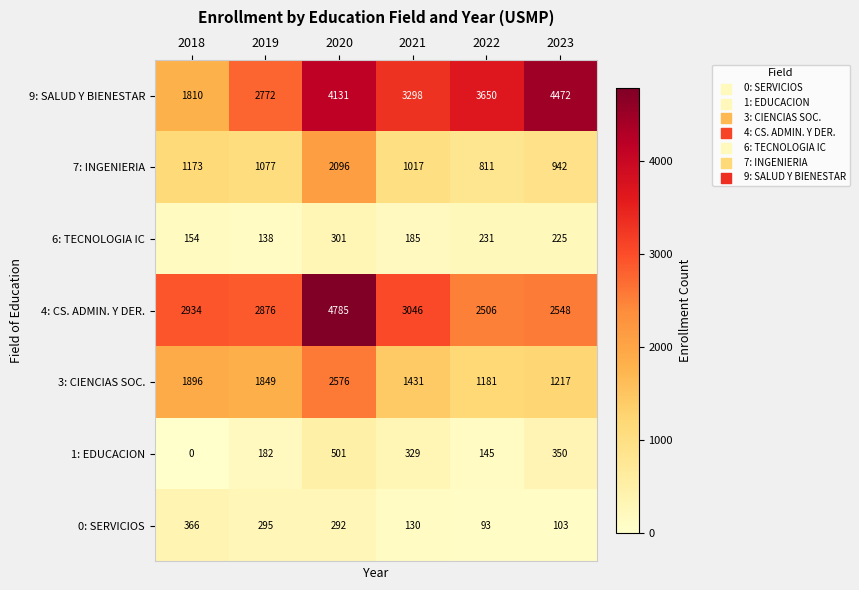

True or false: 3: CIENCIAS SOC. has a value of 1849 at 2019.

True